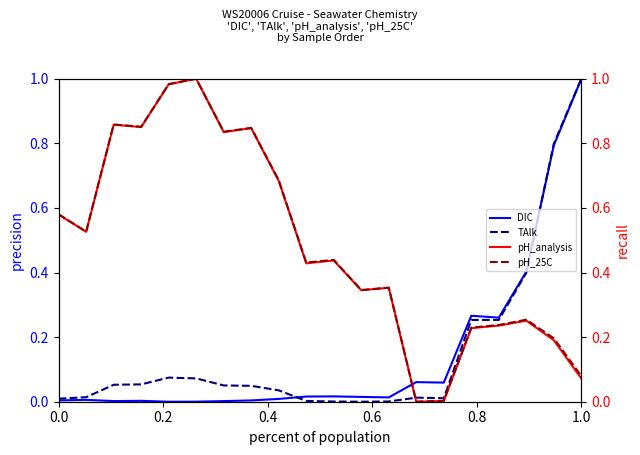

What is the highest value of the TAlk series?

1.0